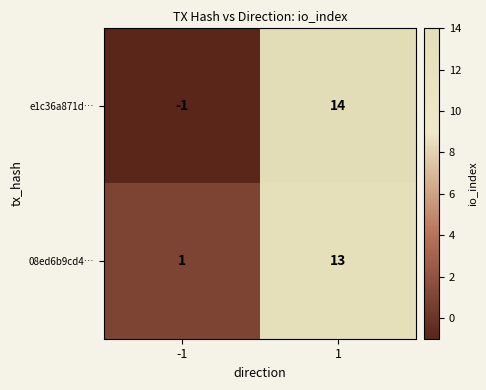

Reading right to left, list all the values displayed in this chart.

e1c36a871d…: 1=14	-1=-1
08ed6b9cd4…: 1=13	-1=1